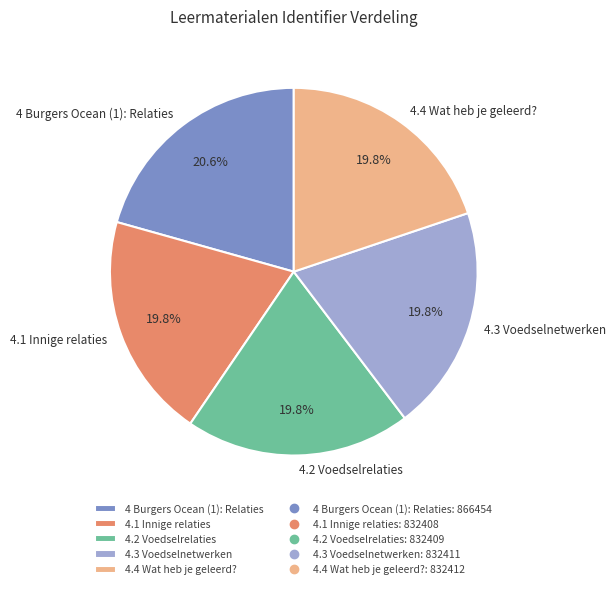

How many segments does this pie chart have?

5